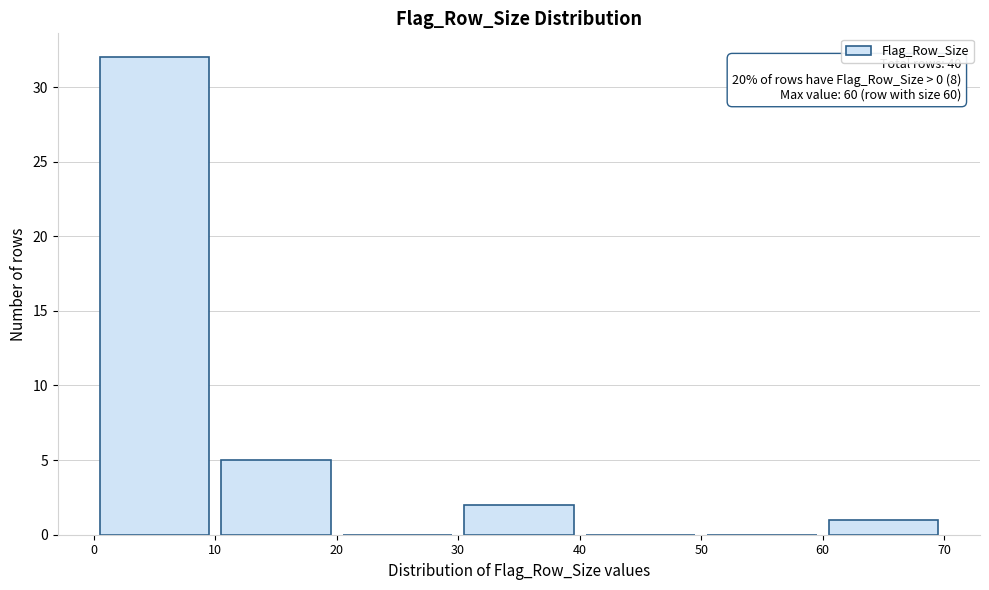

Over which range of the x-axis is the bar tallest?

0 to 10